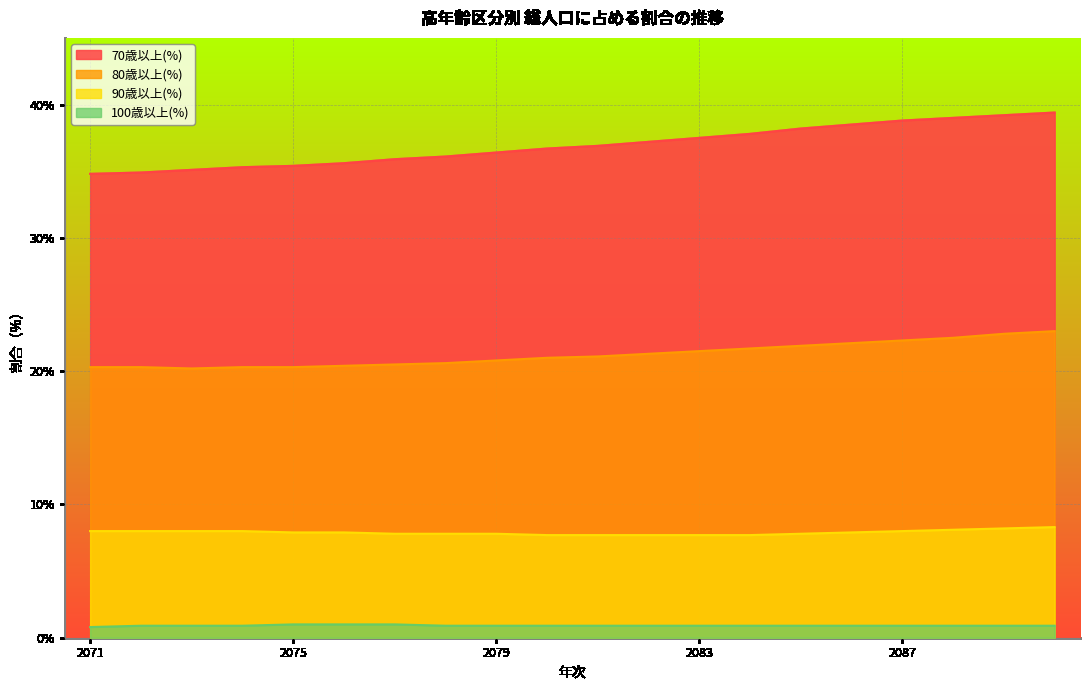

What is the sum of all 80歳以上(%) values?

424.9